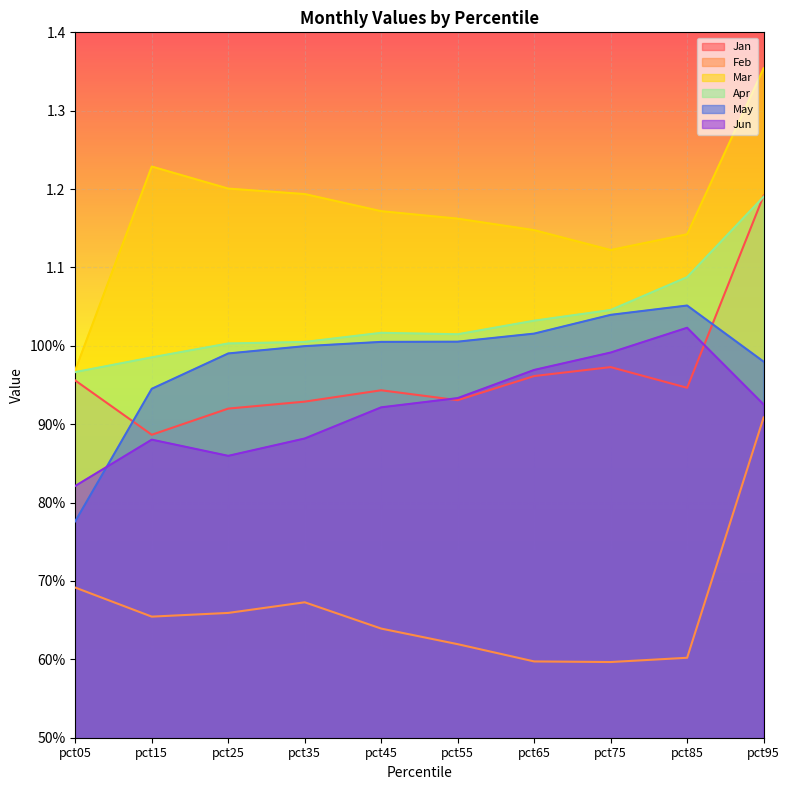

Rank the categories by Jan value from highest to lowest.

pct95, pct75, pct65, pct05, pct85, pct45, pct55, pct35, pct25, pct15